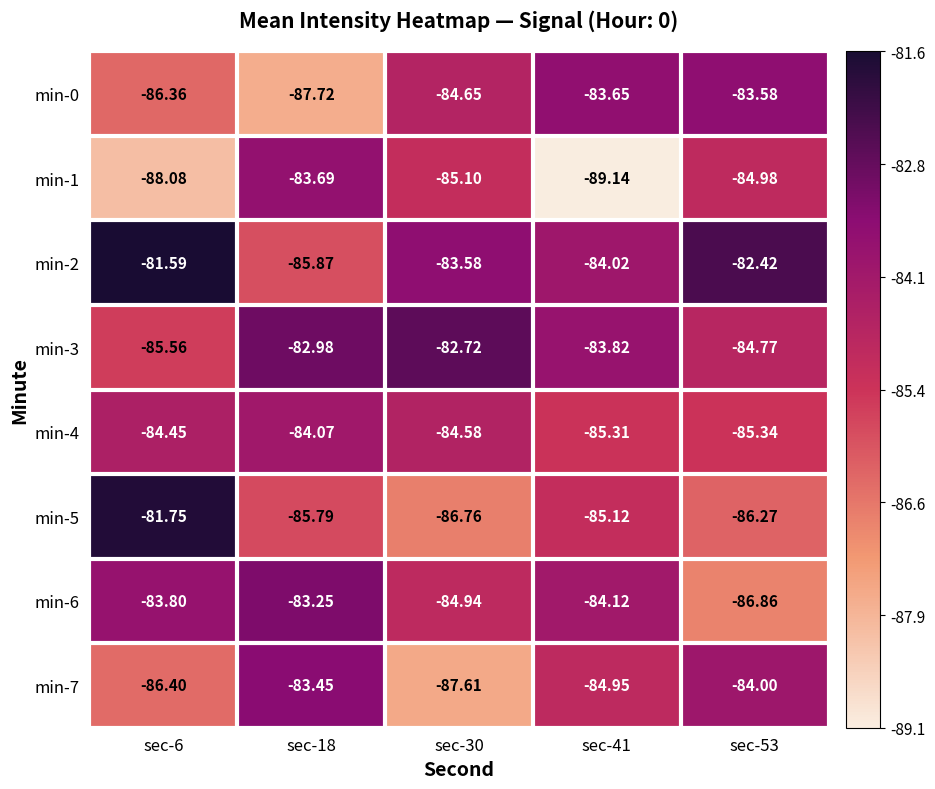

What is the spread (max minus min) of values at sec-30?

4.9